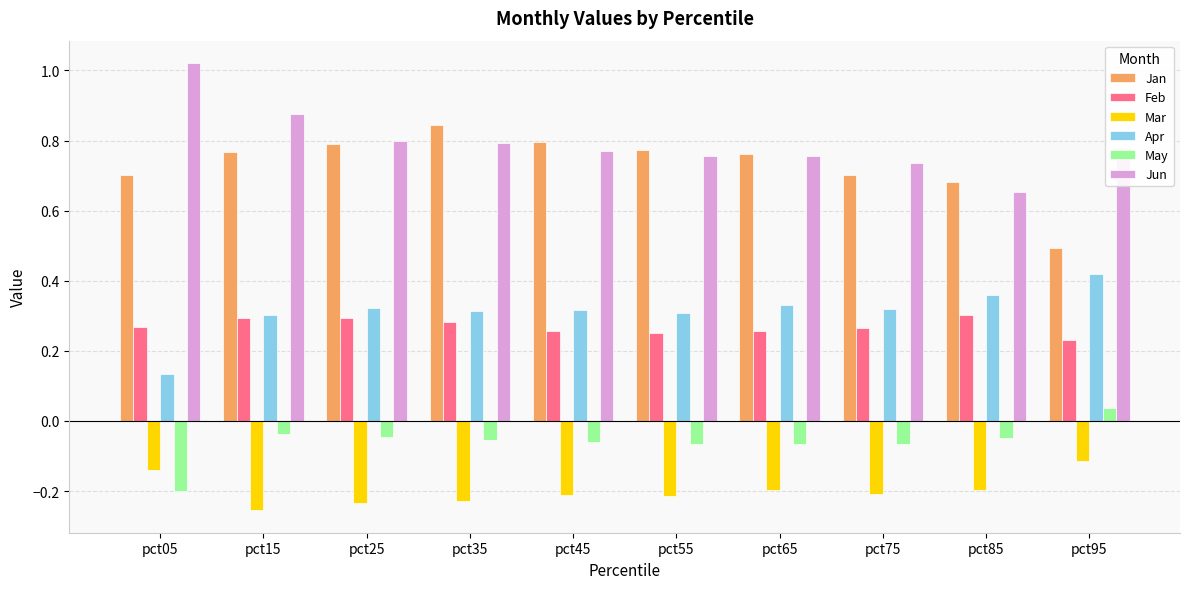

At which category does the chart reach its peak across all series?

pct05